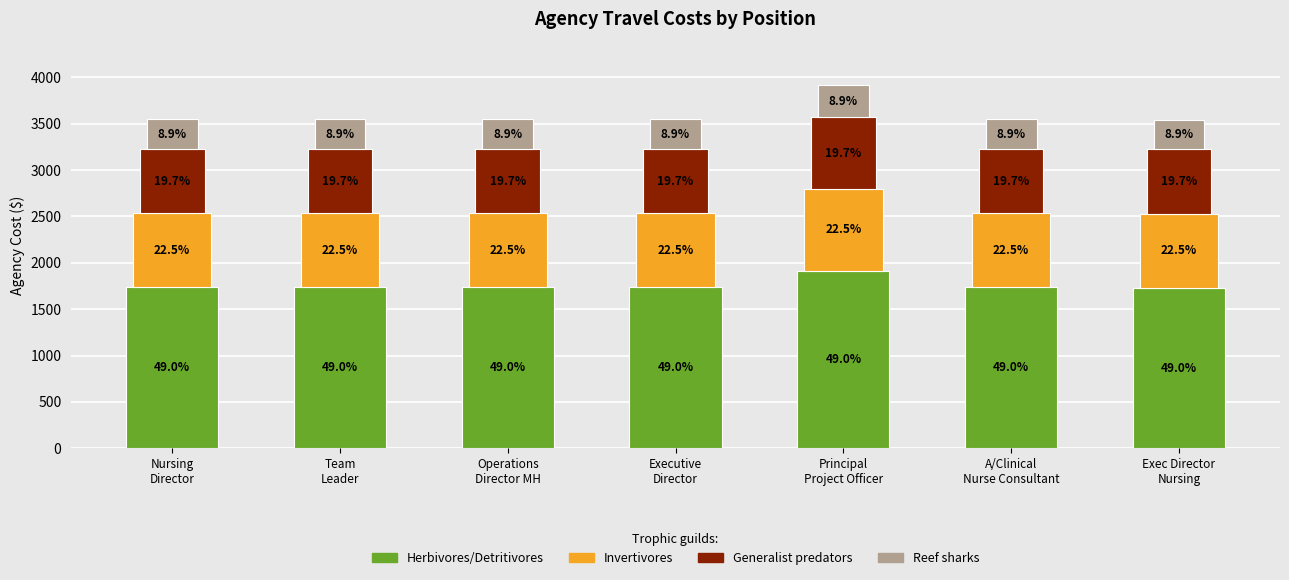

True or false: Reef sharks has a value of 557.8 at A/Clinical
Nurse Consultant.

False